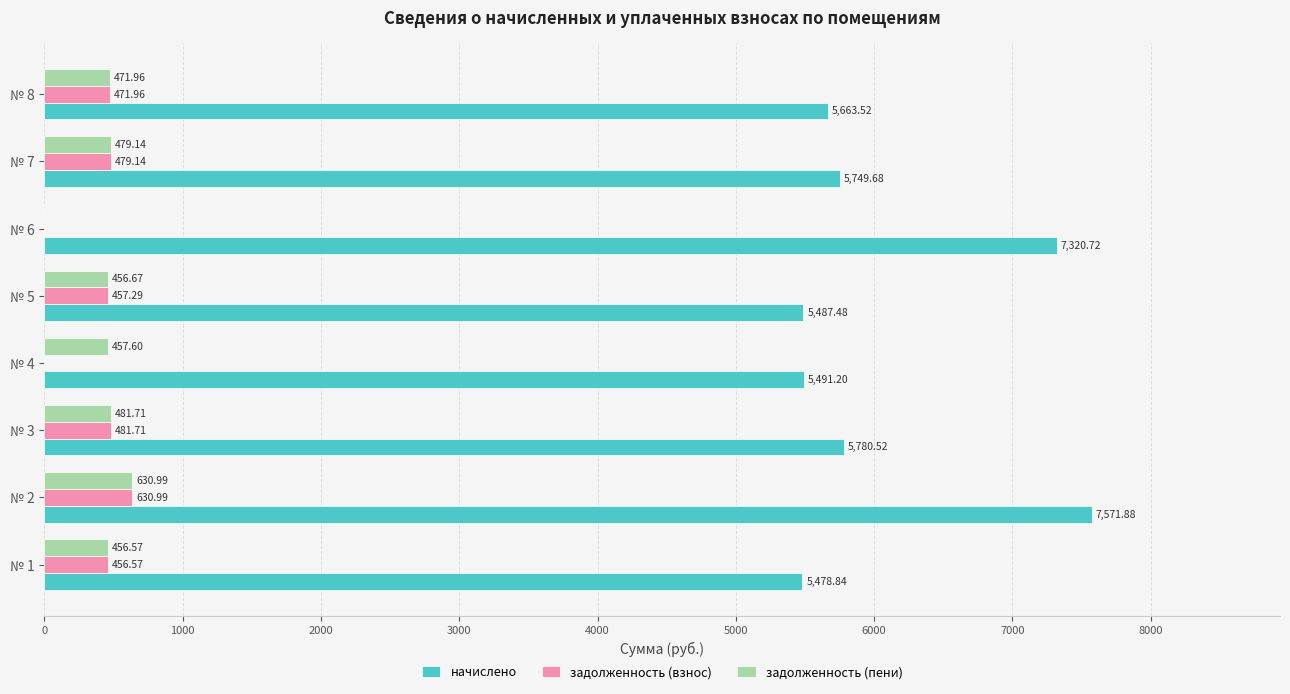

At which category is the sum across all series the highest?

№ 2